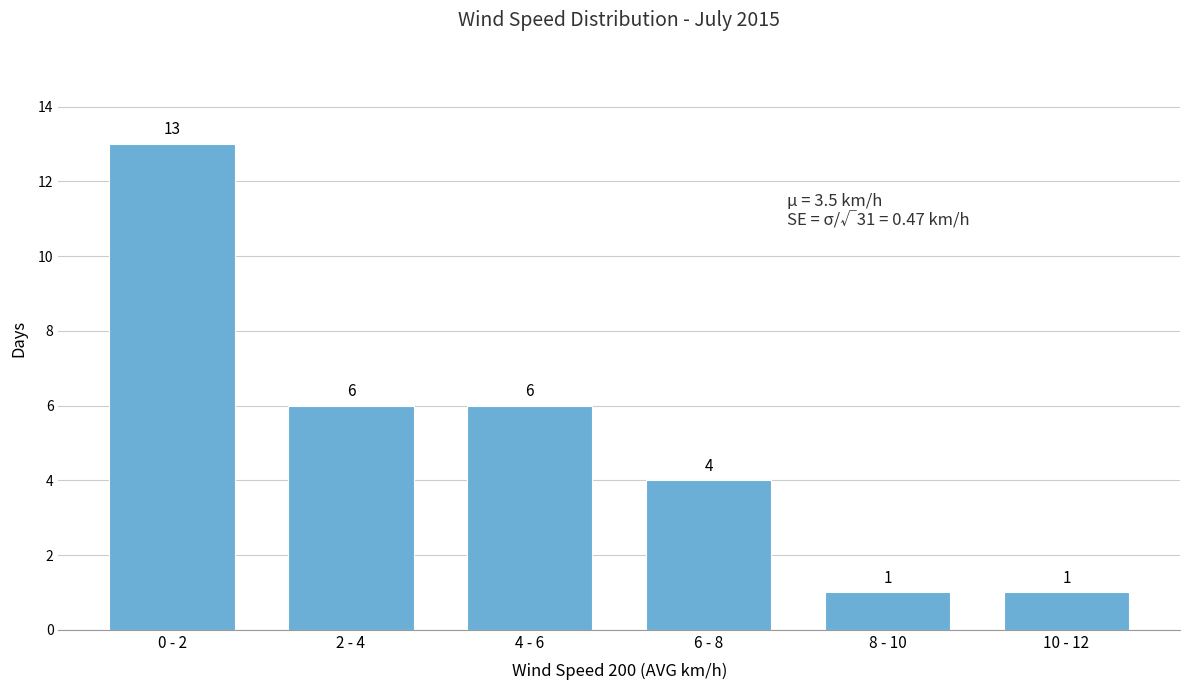

Reading left to right, list all the values displayed in this chart.

0 - 2=13	2 - 4=6	4 - 6=6	6 - 8=4	8 - 10=1	10 - 12=1